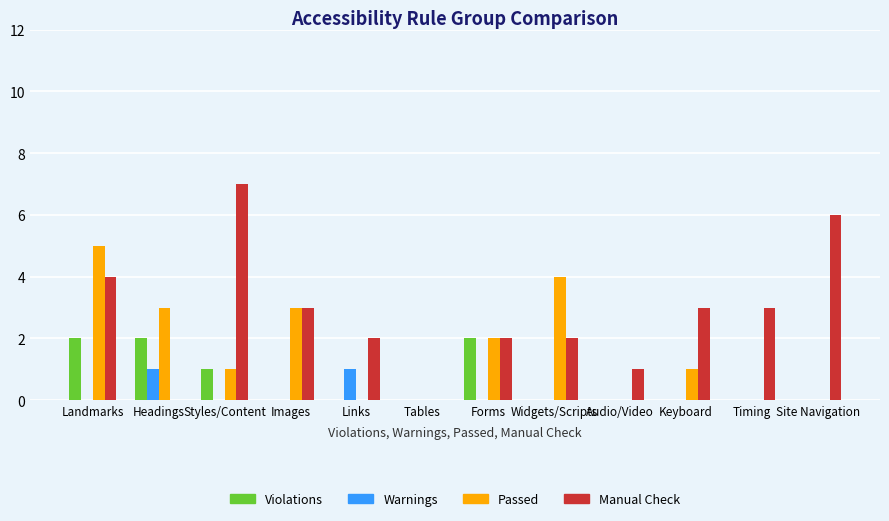

The value of Manual Check at Styles/Content is 7. True or false?

True